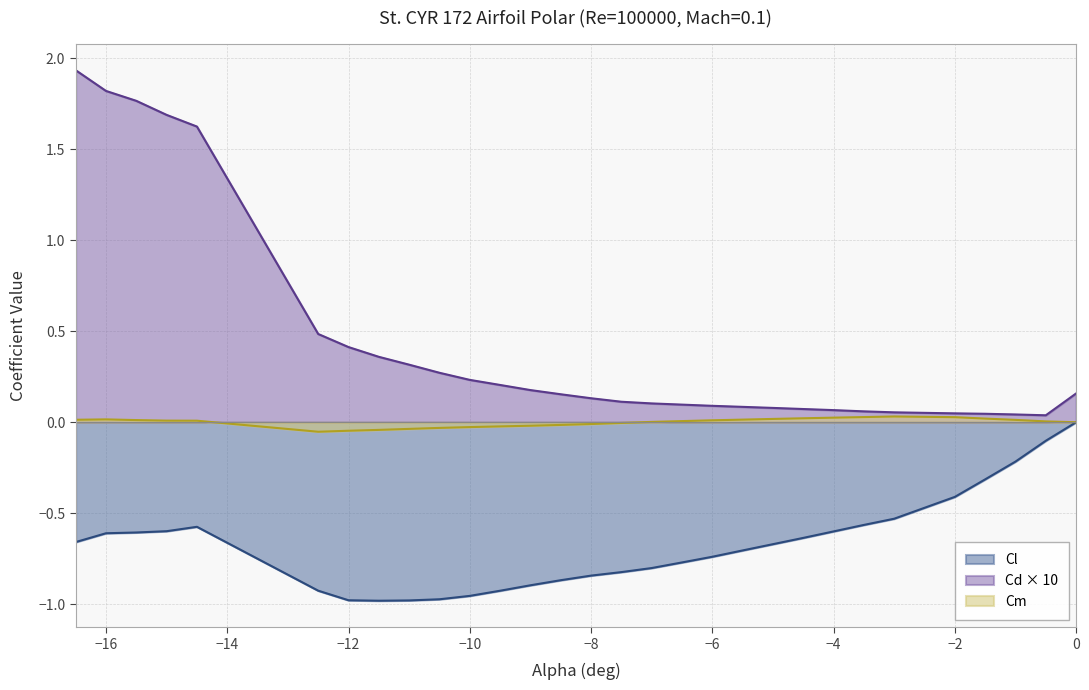

Reading left to right, transcribe all the data shown in this chart.

Cl: -16.5=-0.7	-16.0=-0.6	-15.5=-0.6	-15.0=-0.6	-14.5=-0.6	-12.5=-0.9	-12.0=-1.0	-11.5=-1.0	-11.0=-1.0	-10.5=-1.0	-10.0=-1.0	-9.5=-0.9	-9.0=-0.9	-8.5=-0.9	-8.0=-0.8	-7.5=-0.8	-7.0=-0.8	-6.5=-0.8	-6.0=-0.7	-5.5=-0.7	-5.0=-0.7	-4.5=-0.6	-4.0=-0.6	-3.5=-0.6	-3.0=-0.5	-2.0=-0.4	-1.5=-0.3	-1.0=-0.2	-0.5=-0.1	0.0=0.0
Cd: -16.5=1.9	-16.0=1.8	-15.5=1.8	-15.0=1.7	-14.5=1.6	-12.5=0.5	-12.0=0.4	-11.5=0.4	-11.0=0.3	-10.5=0.3	-10.0=0.2	-9.5=0.2	-9.0=0.2	-8.5=0.2	-8.0=0.1	-7.5=0.1	-7.0=0.1	-6.5=0.1	-6.0=0.1	-5.5=0.1	-5.0=0.1	-4.5=0.1	-4.0=0.1	-3.5=0.1	-3.0=0.1	-2.0=0.0	-1.5=0.0	-1.0=0.0	-0.5=0.0	0.0=0.2
Cm: -16.5=0.0	-16.0=0.0	-15.5=0.0	-15.0=0.0	-14.5=0.0	-12.5=-0.1	-12.0=-0.0	-11.5=-0.0	-11.0=-0.0	-10.5=-0.0	-10.0=-0.0	-9.5=-0.0	-9.0=-0.0	-8.5=-0.0	-8.0=-0.0	-7.5=-0.0	-7.0=0.0	-6.5=0.0	-6.0=0.0	-5.5=0.0	-5.0=0.0	-4.5=0.0	-4.0=0.0	-3.5=0.0	-3.0=0.0	-2.0=0.0	-1.5=0.0	-1.0=0.0	-0.5=0.0	0.0=0.0